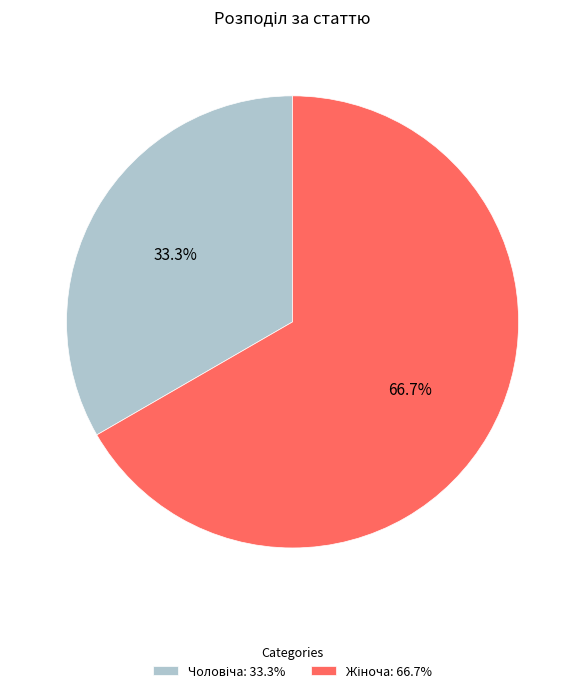

Is there any slice that represents more than half of the pie?

Yes